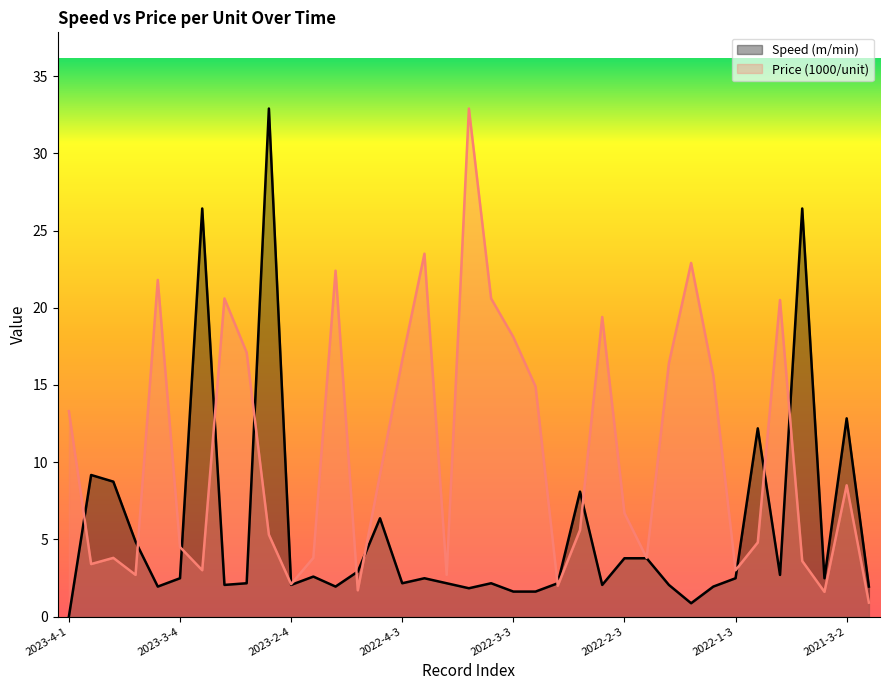

Between 2022-1-1 and 2023-4-1, which is larger?

2022-1-1